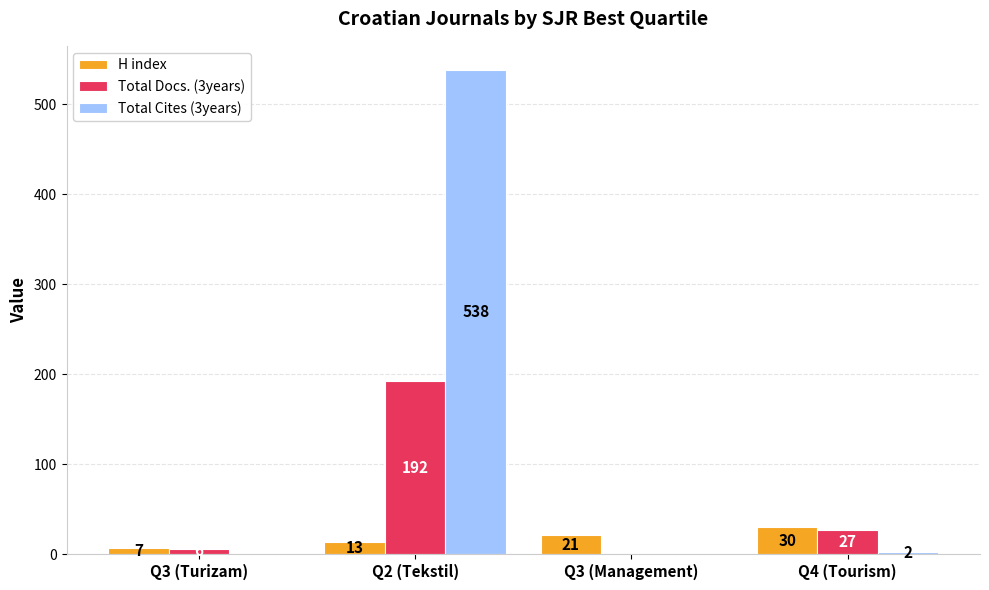

How many distinct data groups are displayed?

3